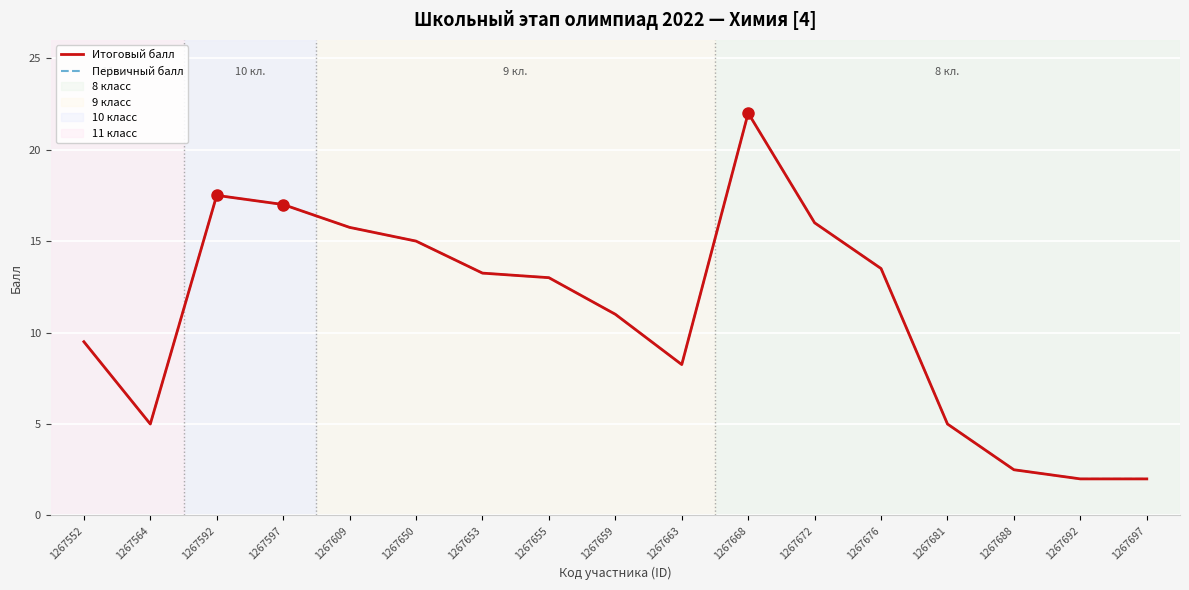

Rank the series by their maximum value, from highest to lowest.

Итоговый балл, Первичный балл